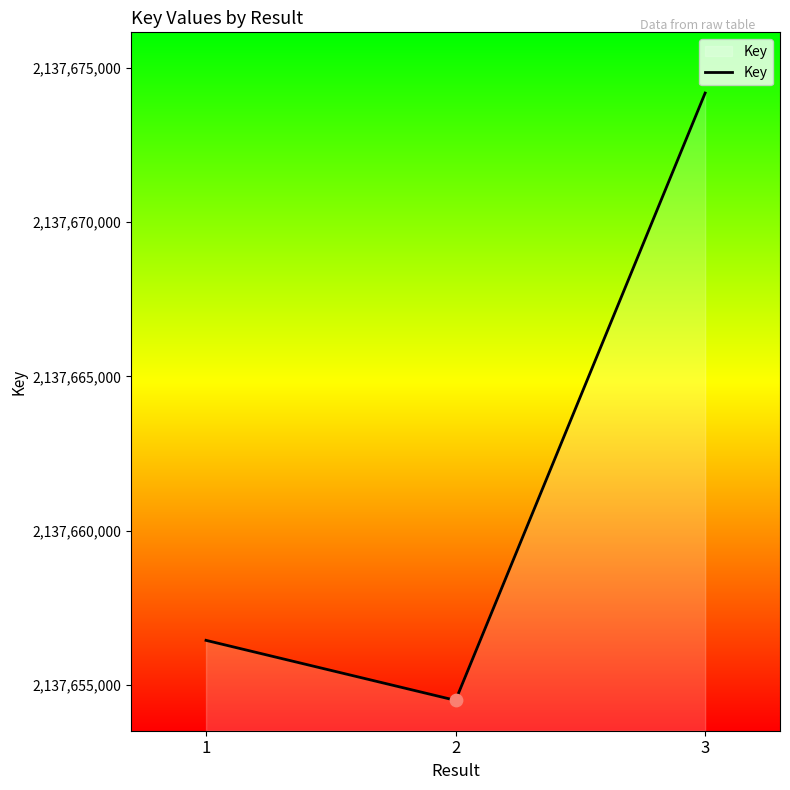

What is the ratio of the value at 3 to the value at 2?

1.0